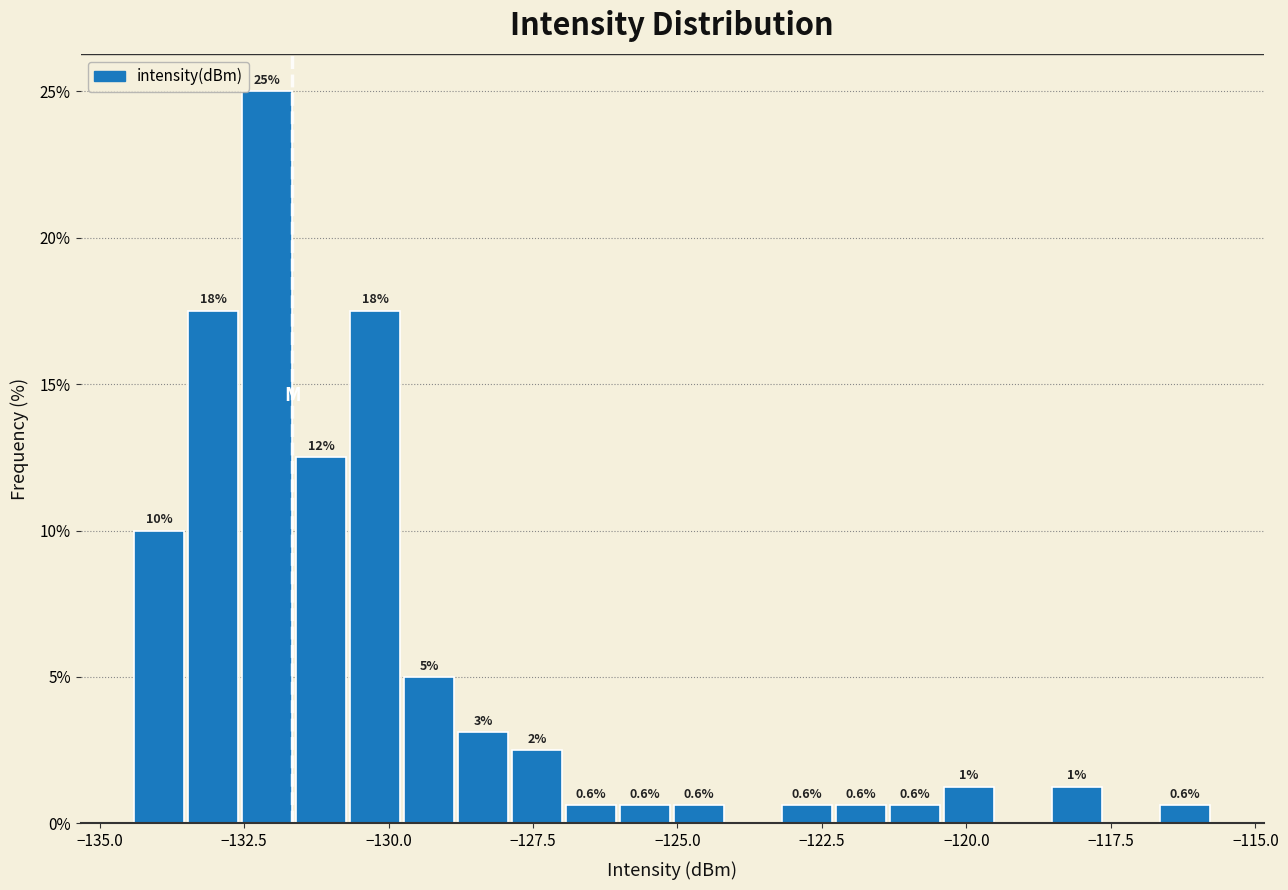

Read against the x-axis, roughly where is the centre of the tallest bar?

-132.0